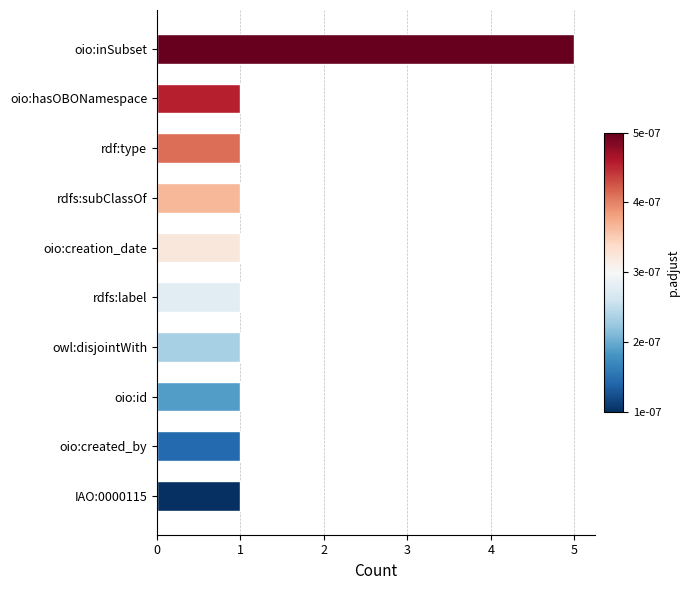

The value at rdf:type is 2. True or false?

False